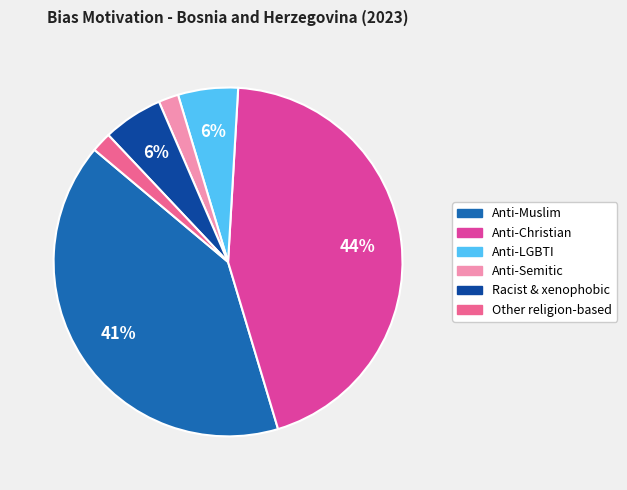

To the nearest percent, what is the average slice percentage?

17%